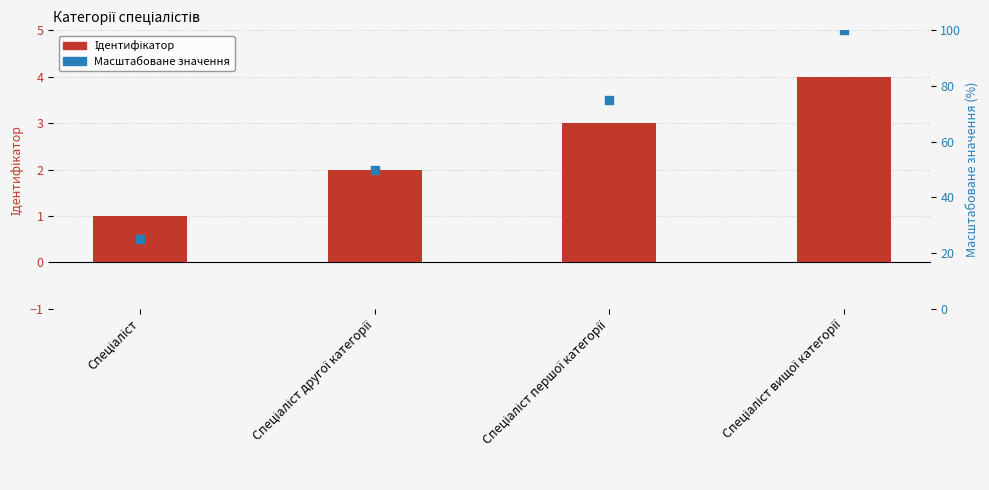

Which series contains the lowest Y value?

Ідентифікатор